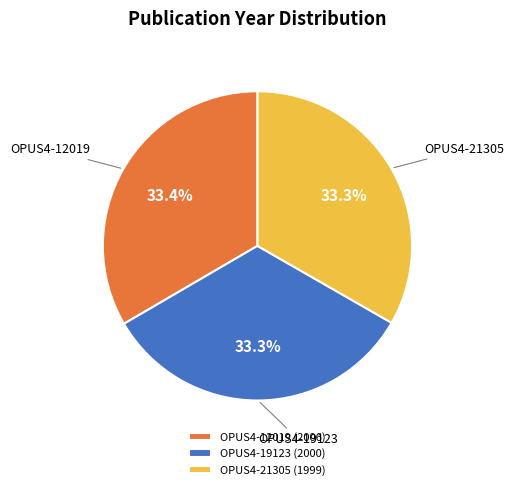

To the nearest percent, what portion does OPUS4-21305 represent?

33%